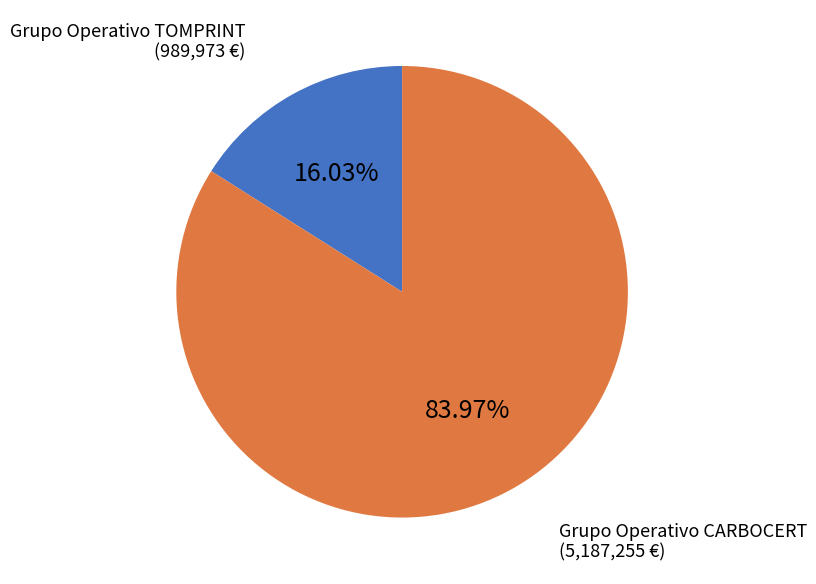

Is there a majority slice in this chart?

Yes